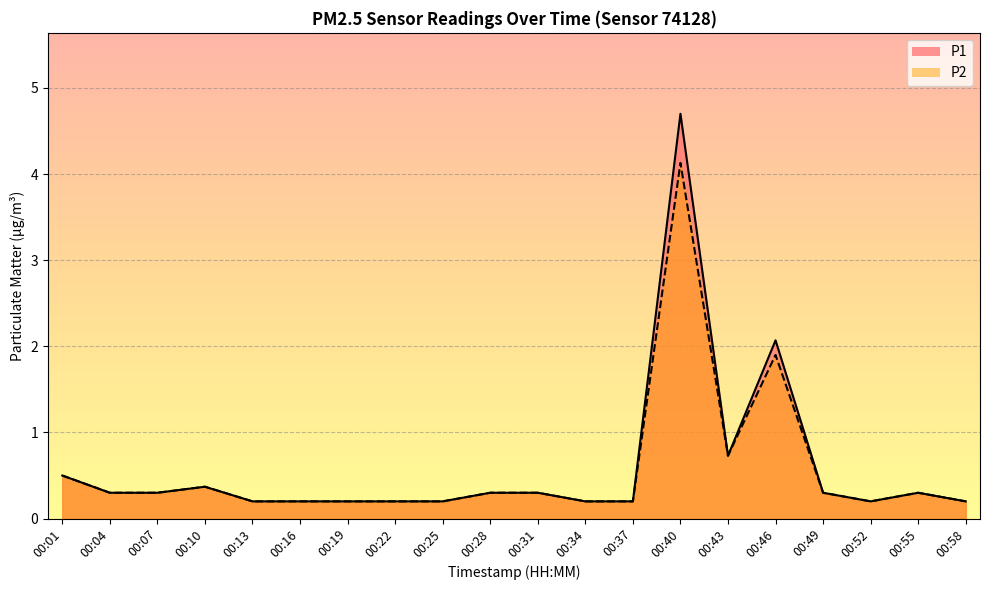

Which has a higher value, 00:22 or 00:04?

00:04